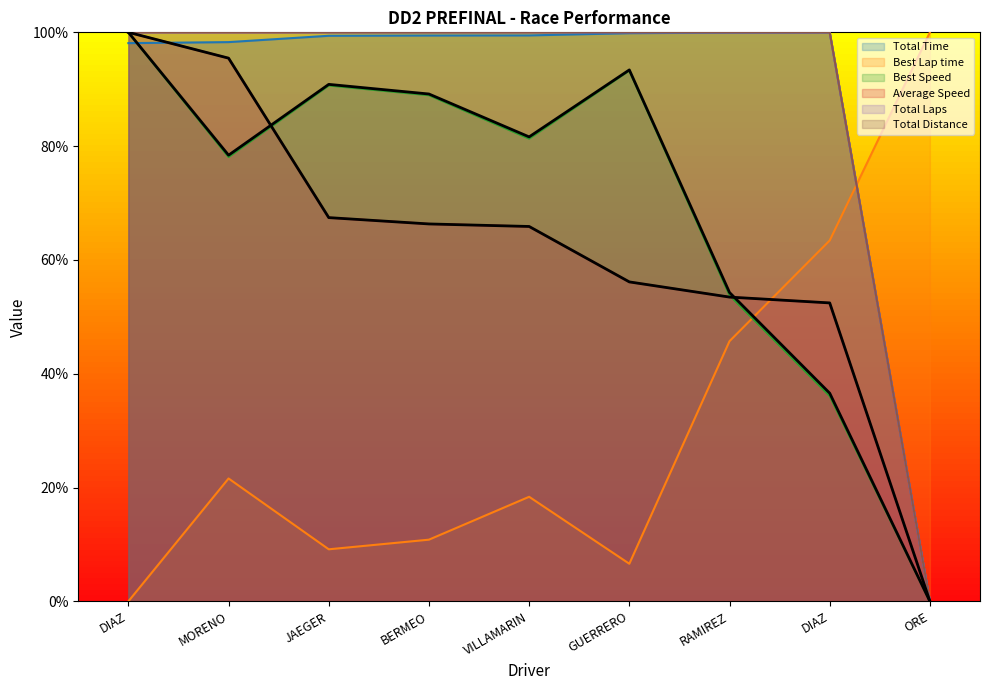

Does the chart display data point markers on the line(s)?

No